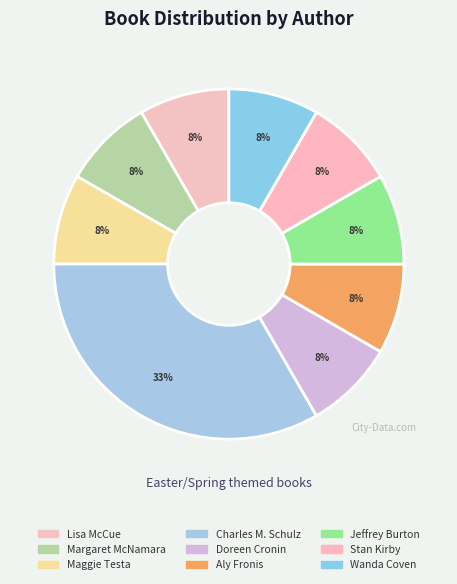

How many slices are in this pie chart?

9